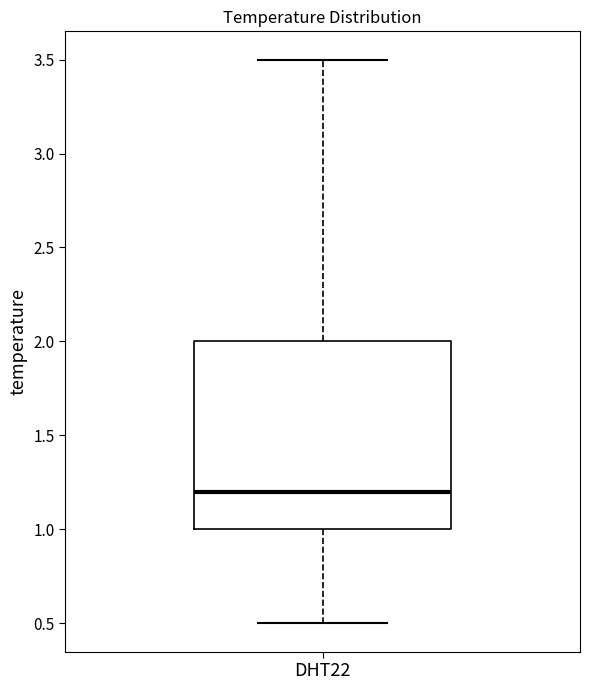

Transcribe this box plot: give where the median line is, the range the box spans, and where the two whiskers end, as read against the y-axis. The values are not printed on the chart, so give them approximately, as read against the axis.

median 1.2, box 1.0 to 2.0, whiskers 0.5 to 3.5